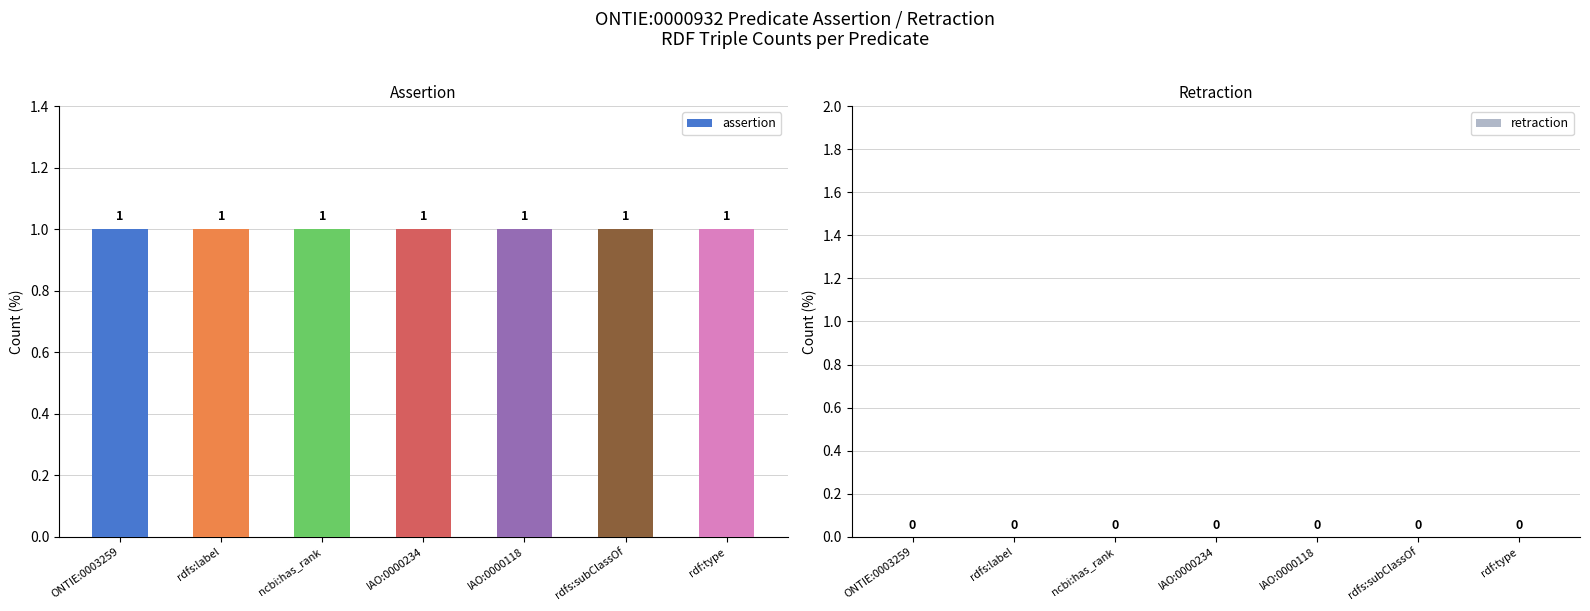

Reading left to right, extract all data points from this chart.

assertion: 1	1	1	1	1	1	1
retraction: 0	0	0	0	0	0	0